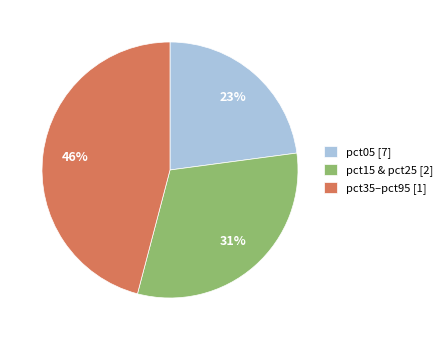

Count the number of slices in the pie.

3